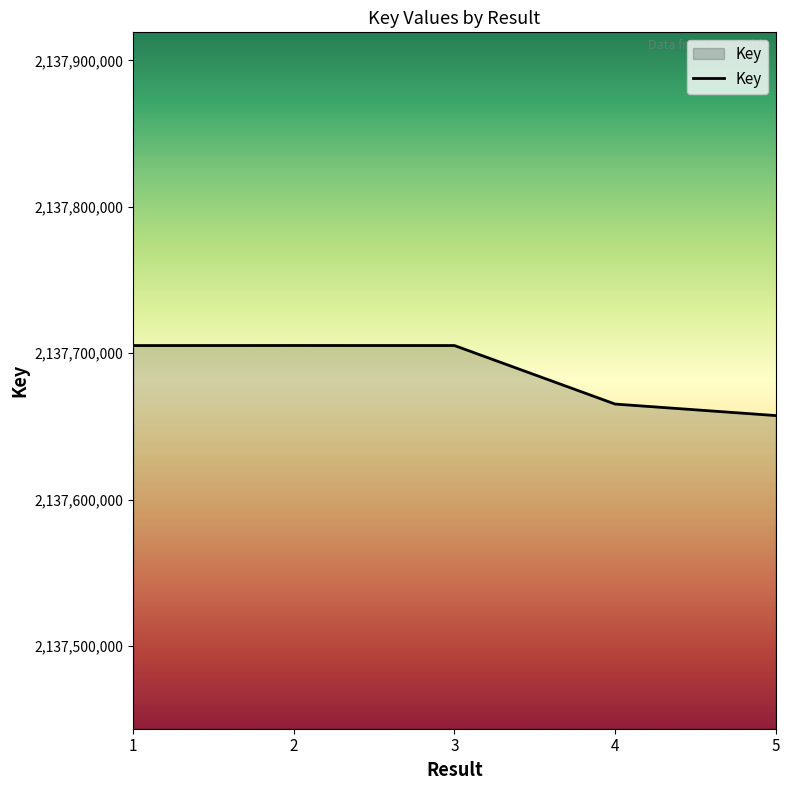

What is the minimum value shown in the chart?

2137657488